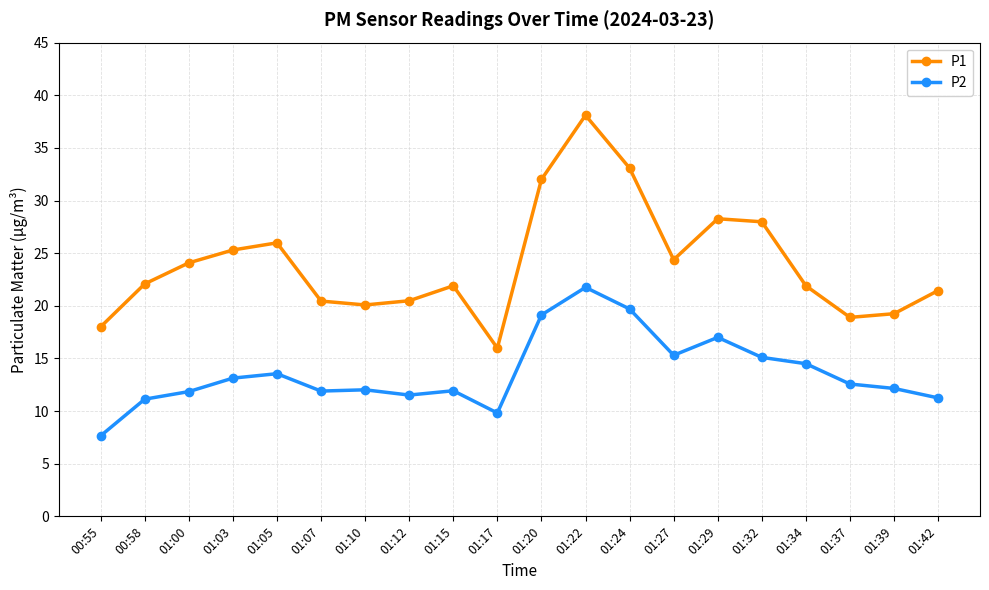

What is the approximate value of P2 at 01:32?

15.1